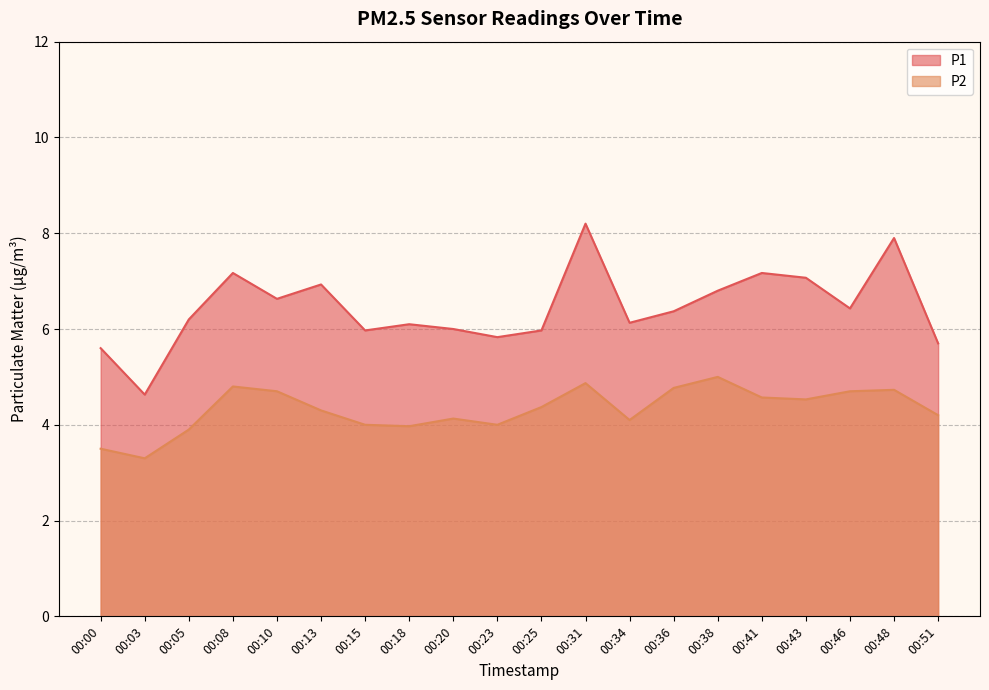

True or false: P1 and P2 cross at least once.

False